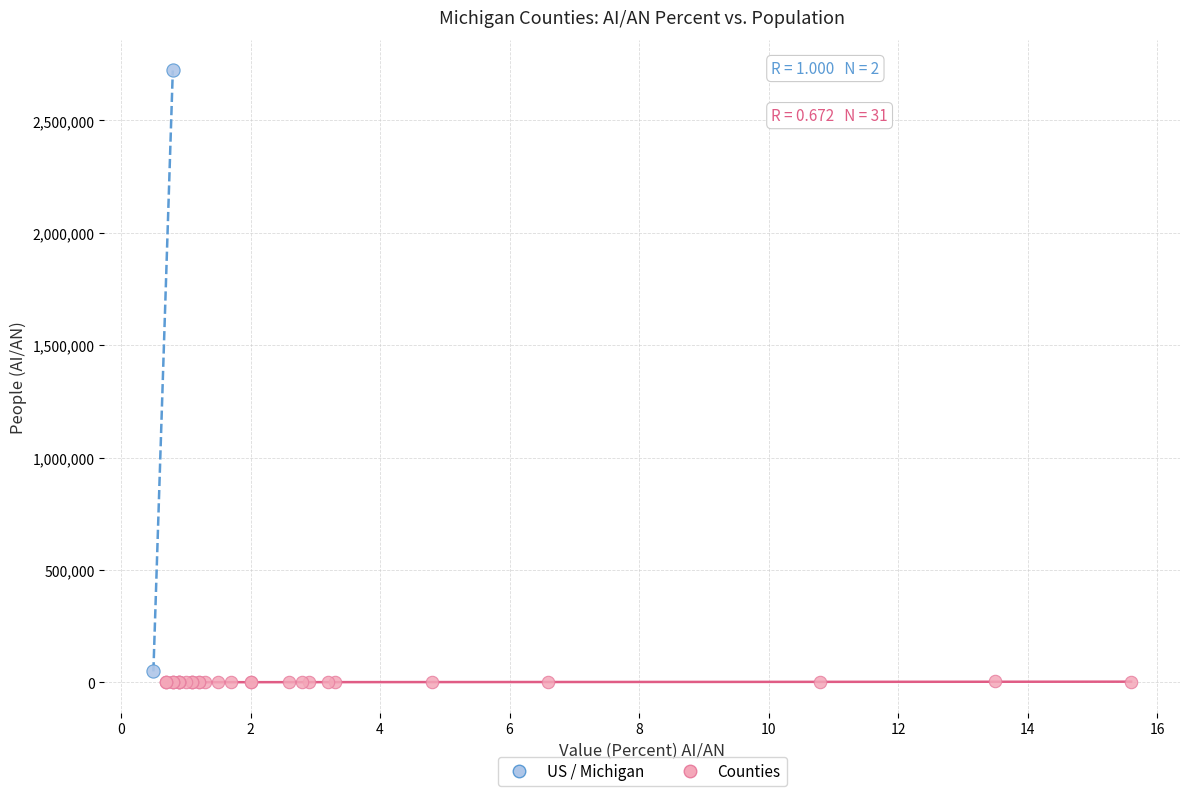

Which series reaches the maximum Y coordinate?

US / Michigan